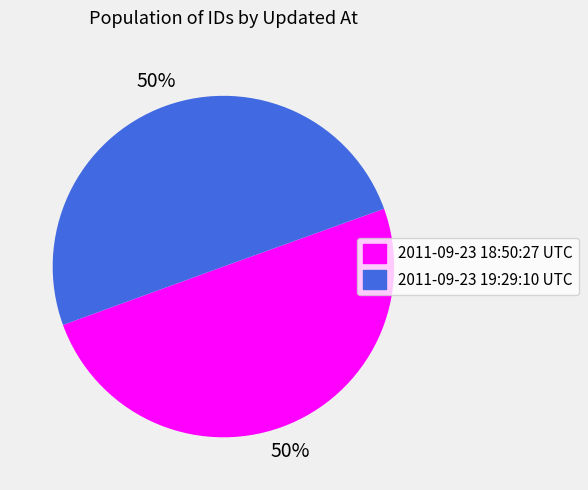

Is it true that 2011-09-23 19:29:10 UTC is 50% of the pie?

True